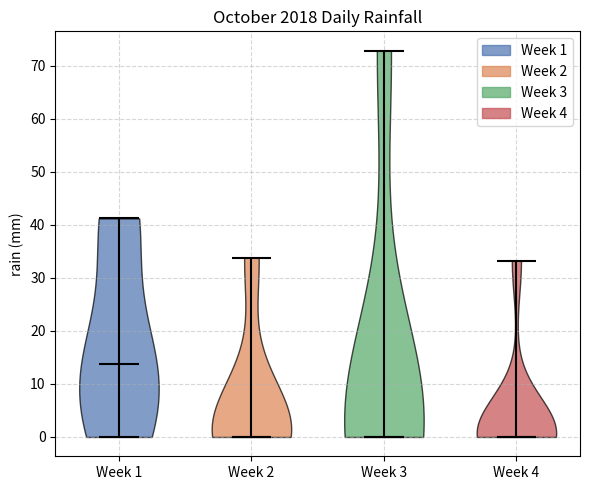

Reading left to right, read every violin against the y-axis: where its median line is, and the lowest and highest points it reaches. The values are not printed on the chart, so give them approximately, as read against the axis.

Week 1: median line 14, lowest point 0, highest point 41
Week 2: median line 0, lowest point 0, highest point 34
Week 3: median line 0, lowest point 0, highest point 73
Week 4: median line 0, lowest point 0, highest point 33